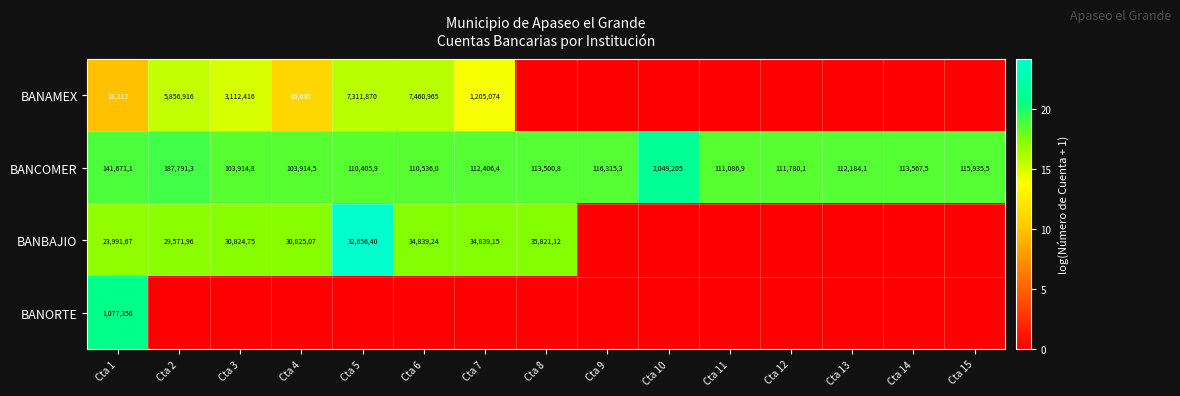

What is the sum of the BANCOMER values at Cta 15 and Cta 13?

2281196